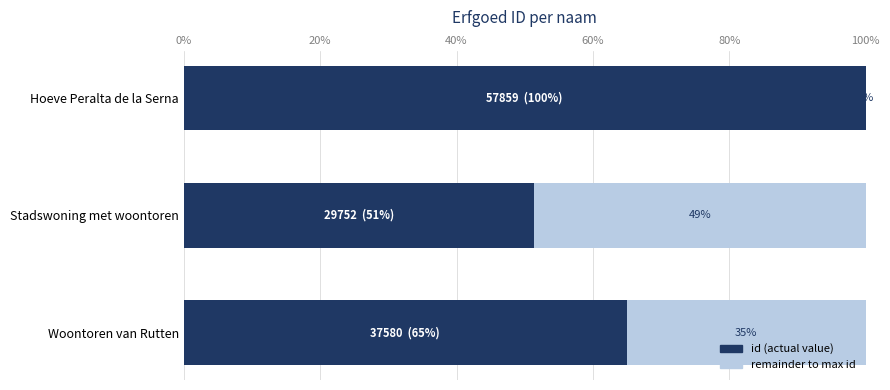

How many series are shown in this chart?

2